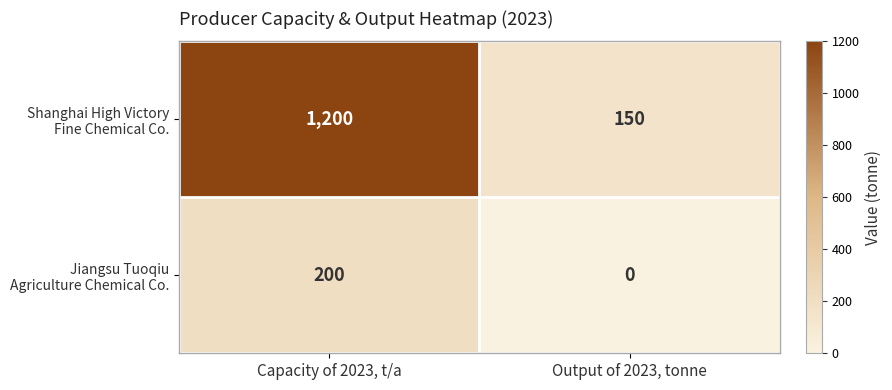

Which category has the lowest value across all series?

Output of 2023, tonne